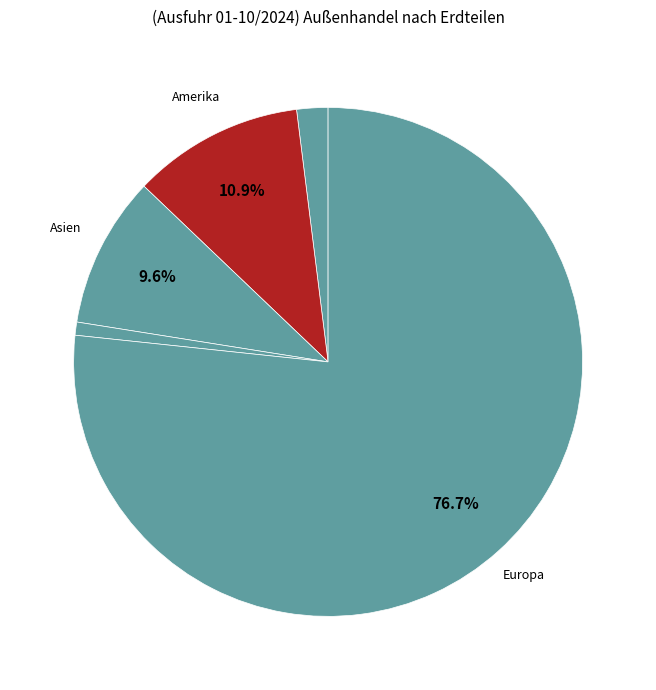

How many slices are in this pie chart?

5